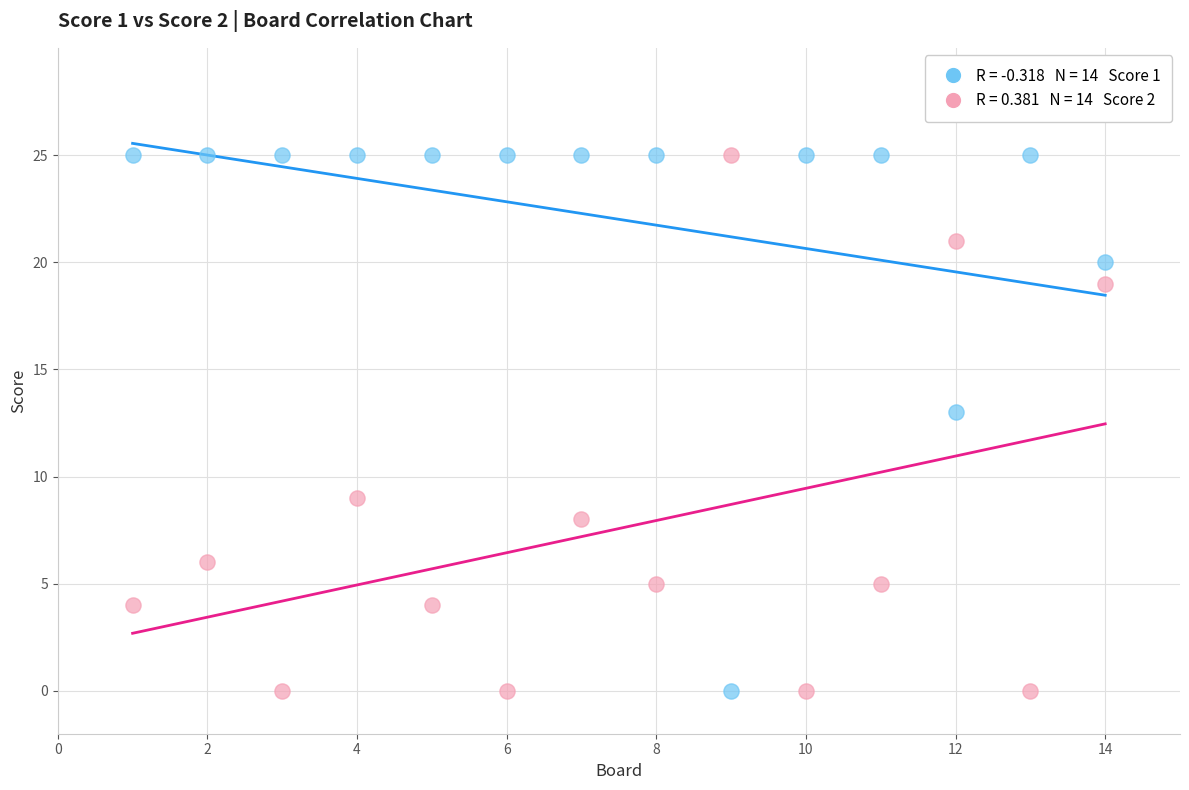

Across all series, what Y value is closest to 12?

13